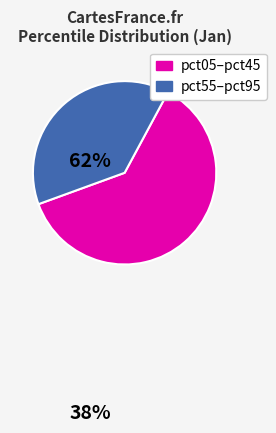

Is there any slice that represents more than half of the pie?

Yes